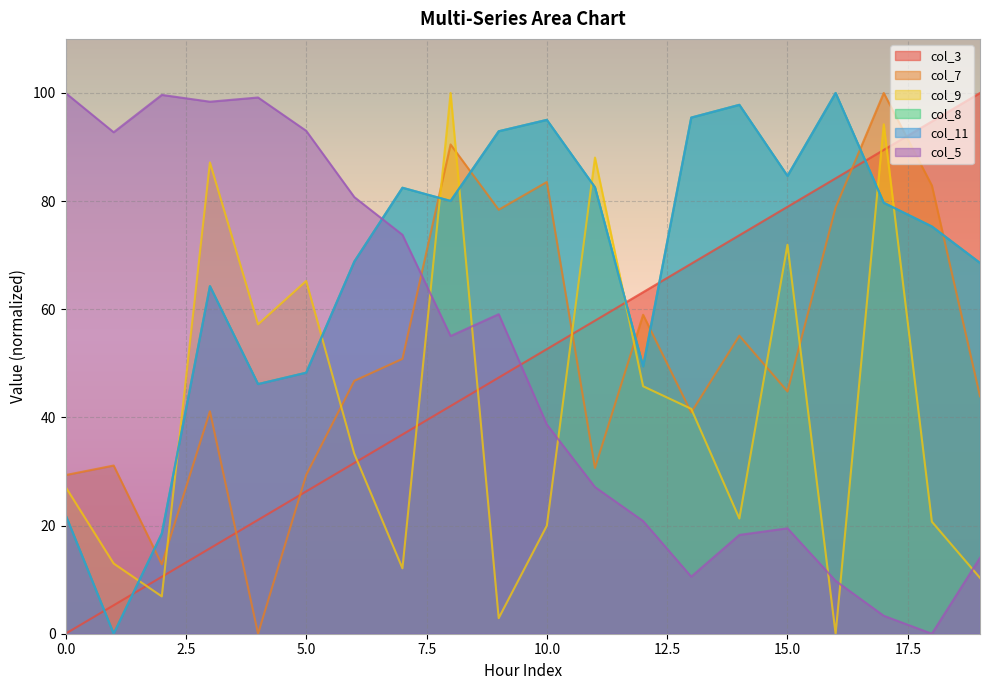

Between which two adjacent categories do col_5 and col_8 first intersect?

6 and 7